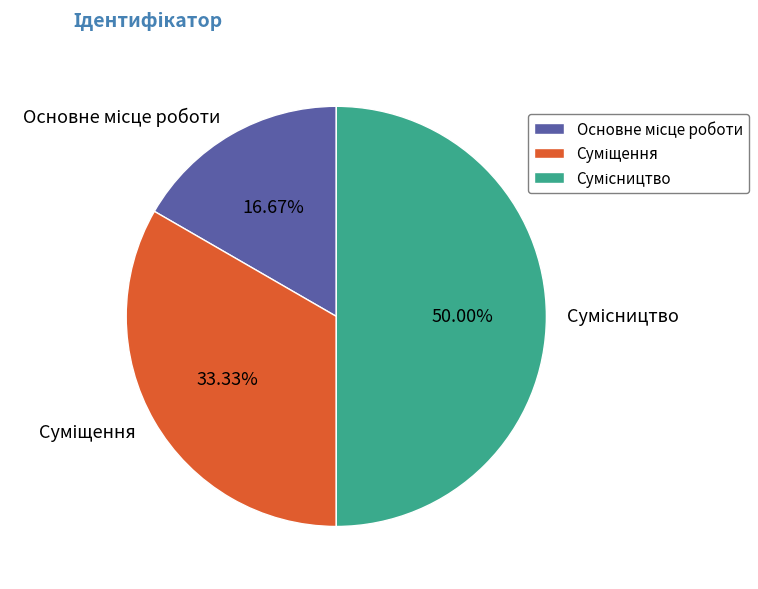

To the nearest percent, what percentage of the pie is Сумісництво?

50%